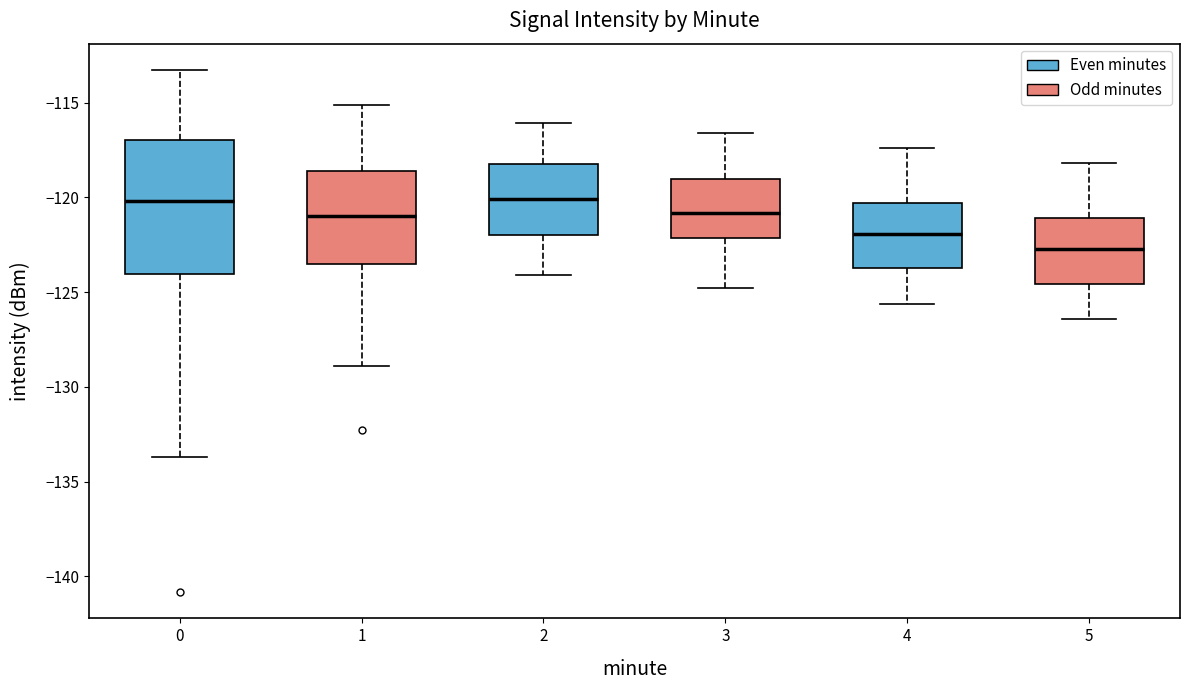

Which box is the tallest, from its lower edge to its upper edge?

0